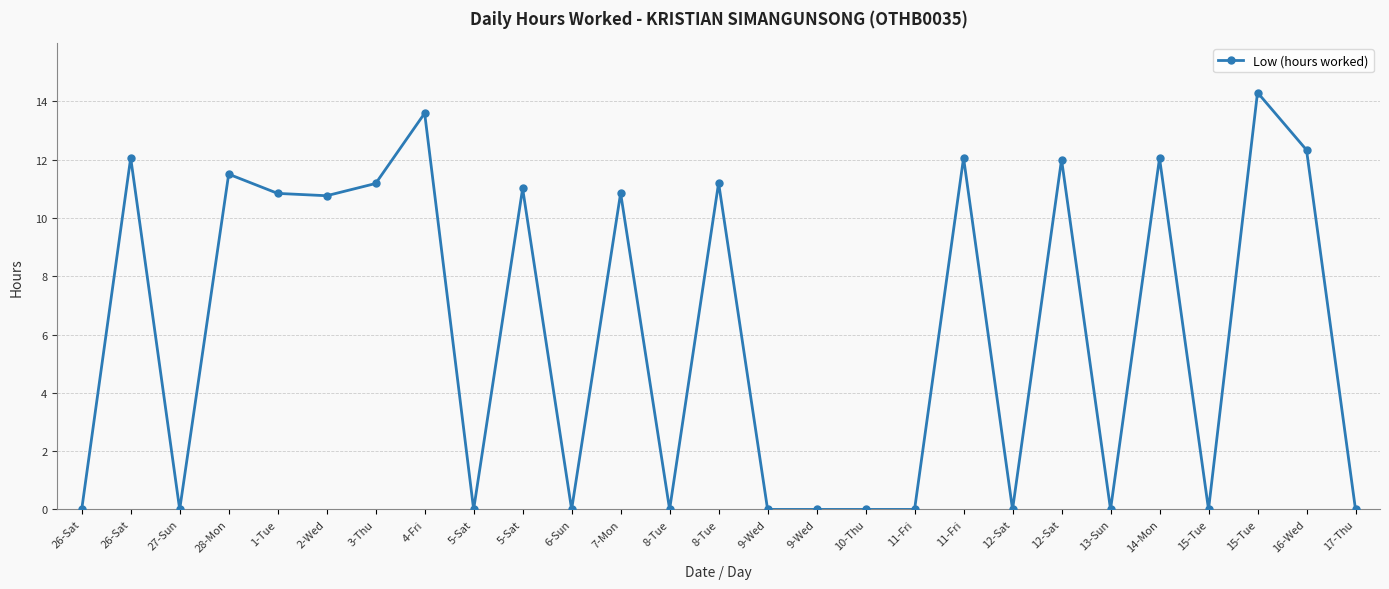

At which category does the data reach its first local peak?

26-Sat